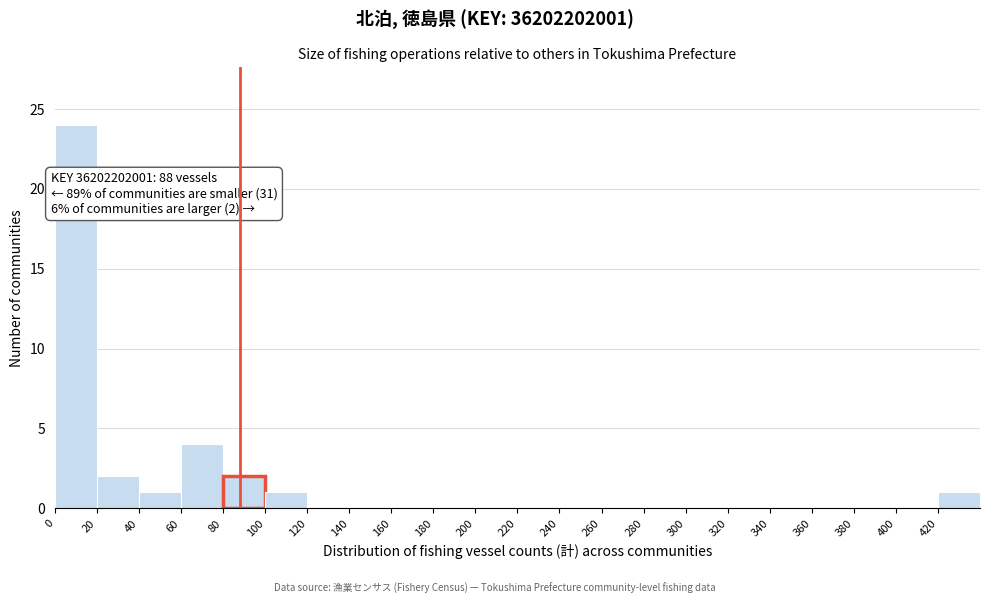

Over which range of the x-axis is the bar tallest?

0 to 20